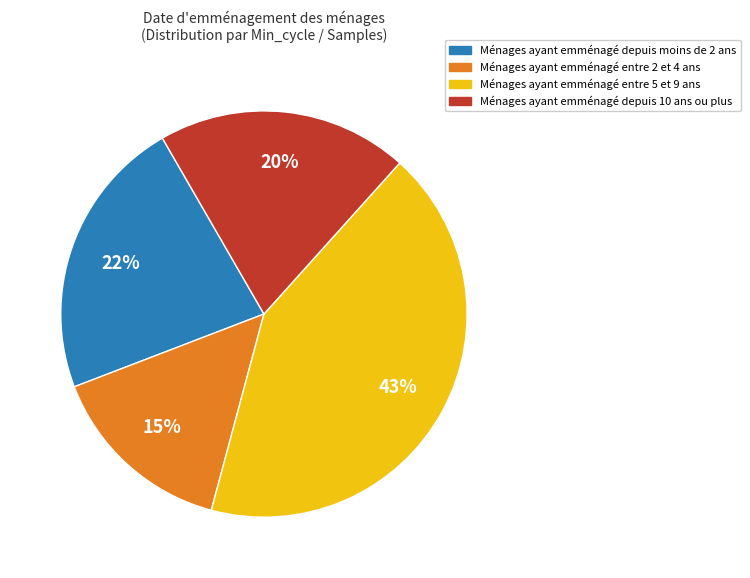

Between Ménages ayant emménagé depuis 10 ans ou plus and Ménages ayant emménagé entre 5 et 9 ans, which is larger?

Ménages ayant emménagé entre 5 et 9 ans